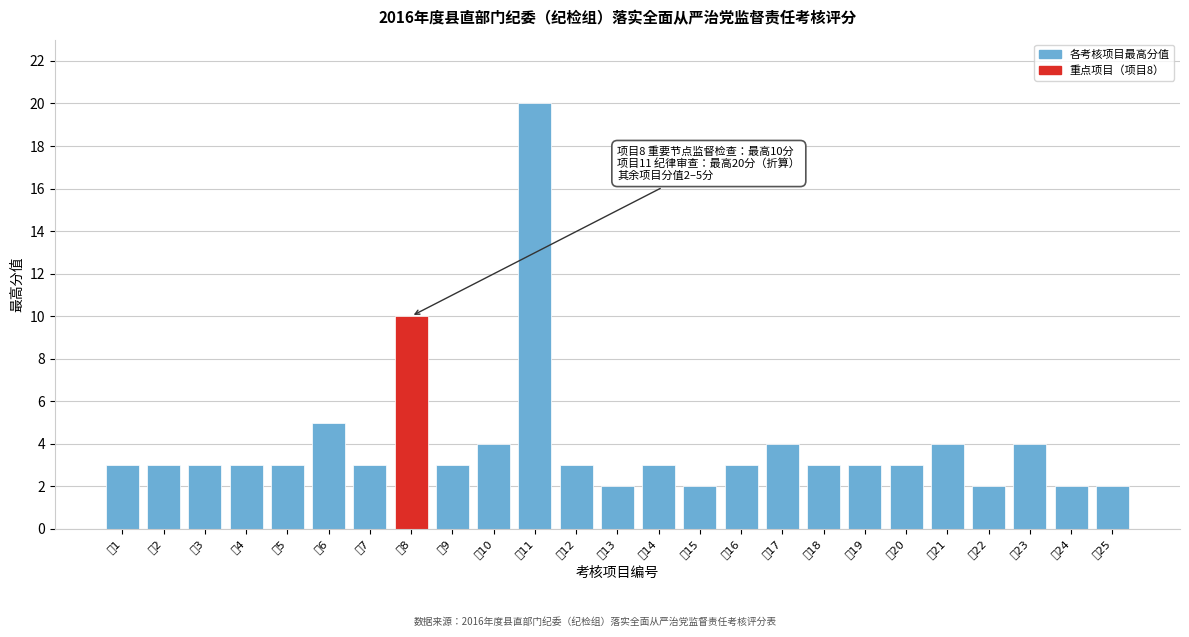

Reading left to right, transcribe all the data shown in this chart.

项1=3	项2=3	项3=3	项4=3	项5=3	项6=5	项7=3	项8=10	项9=3	项10=4	项11=20	项12=3	项13=2	项14=3	项15=2	项16=3	项17=4	项18=3	项19=3	项20=3	项21=4	项22=2	项23=4	项24=2	项25=2